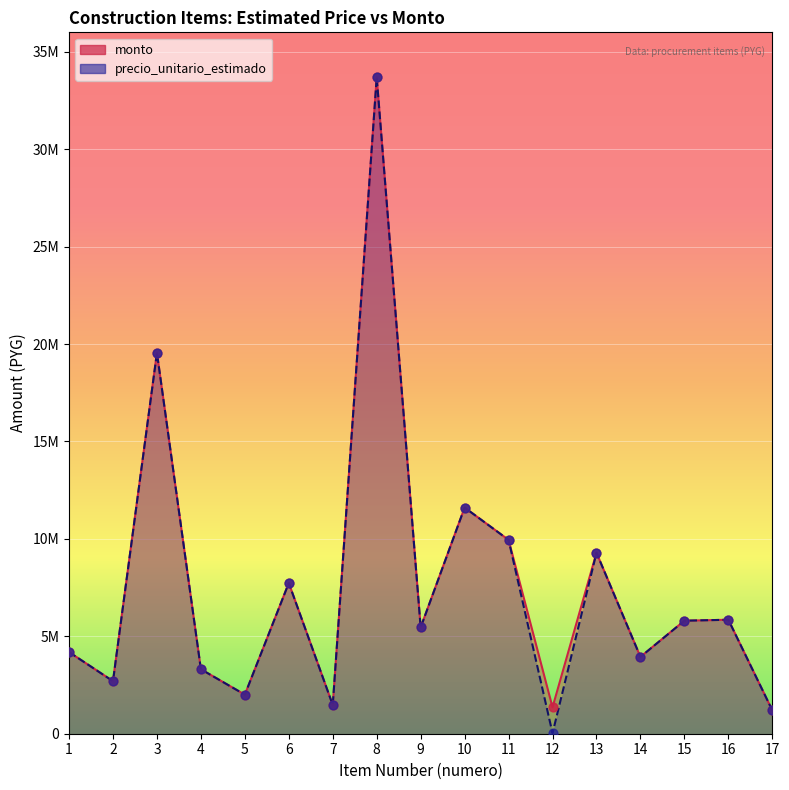

What are all the series names shown in the legend?

precio_unitario_estimado, monto